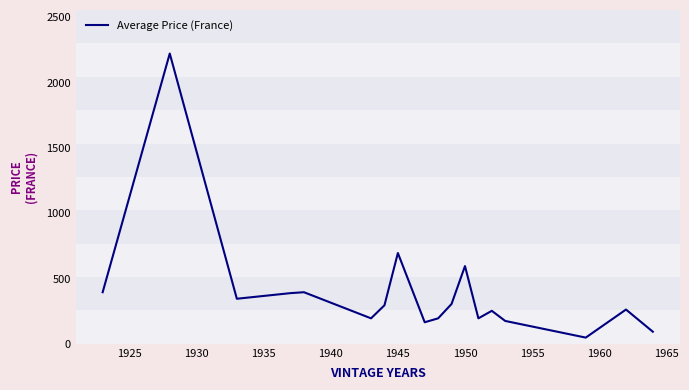

What is the maximum value shown in the chart?

2222.5